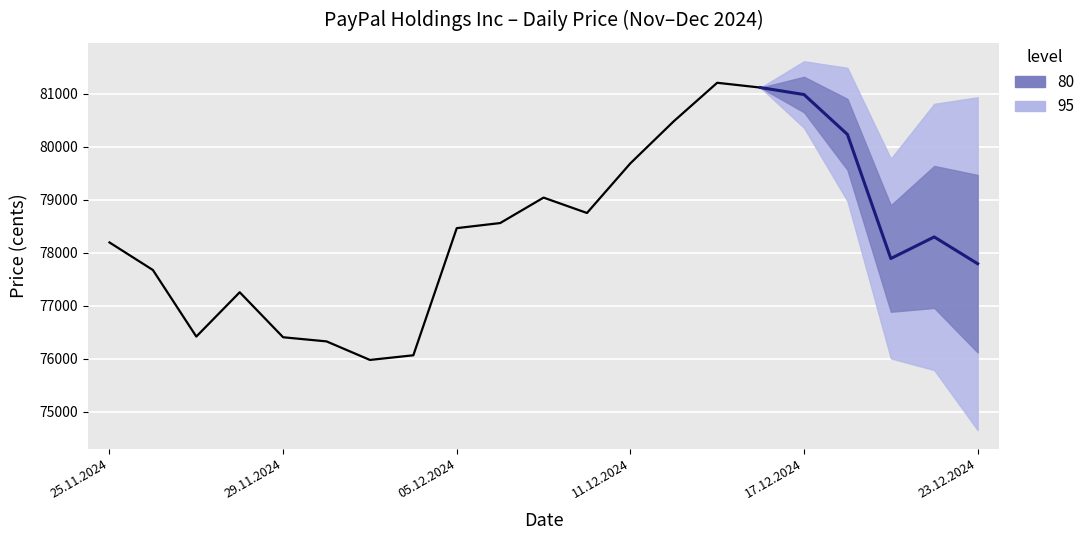

True or false: High and Close cross at least once.

False